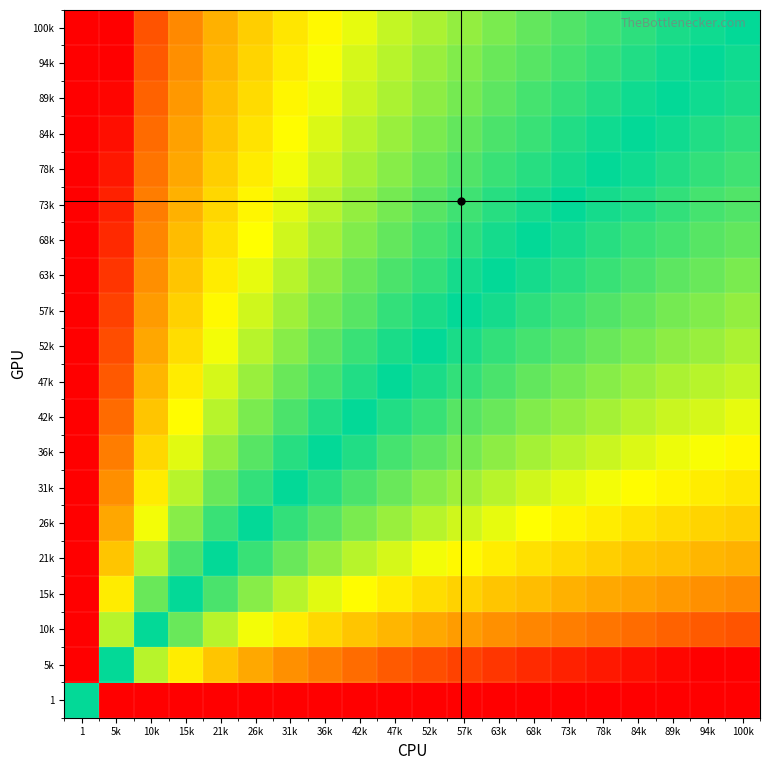

Reading left to right, list all the values displayed in this chart.

1: 1=0.0	5k=-10.5	10k=-11.3	15k=-11.8	21k=-12.2	26k=-12.5	31k=-12.7	36k=-12.9	42k=-13.0	47k=-13.2	52k=-13.3	57k=-13.4	63k=-13.5	68k=-13.6	73k=-13.7	78k=-13.8	84k=-13.9	89k=-14.0	94k=-14.0	100k=-14.1
5k: 1=10.5	5k=0.0	10k=-0.8	15k=-1.3	21k=-1.7	26k=-2.0	31k=-2.2	36k=-2.4	42k=-2.5	47k=-2.7	52k=-2.8	57k=-2.9	63k=-3.0	68k=-3.1	73k=-3.2	78k=-3.3	84k=-3.4	89k=-3.5	94k=-3.5	100k=-3.6
10k: 1=11.3	5k=0.8	10k=0.0	15k=-0.5	21k=-0.8	26k=-1.1	31k=-1.3	36k=-1.5	42k=-1.7	47k=-1.8	52k=-2.0	57k=-2.1	63k=-2.2	68k=-2.3	73k=-2.4	78k=-2.5	84k=-2.5	89k=-2.6	94k=-2.7	100k=-2.8
15k: 1=11.8	5k=1.3	10k=0.5	15k=0.0	21k=-0.4	26k=-0.6	31k=-0.8	36k=-1.0	42k=-1.2	47k=-1.3	52k=-1.5	57k=-1.6	63k=-1.7	68k=-1.8	73k=-1.9	78k=-2.0	84k=-2.0	89k=-2.1	94k=-2.2	100k=-2.3
21k: 1=12.2	5k=1.7	10k=0.8	15k=0.4	21k=0.0	26k=-0.3	31k=-0.5	36k=-0.7	42k=-0.8	47k=-1.0	52k=-1.1	57k=-1.2	63k=-1.3	68k=-1.4	73k=-1.5	78k=-1.6	84k=-1.7	89k=-1.8	94k=-1.8	100k=-1.9
26k: 1=12.5	5k=2.0	10k=1.1	15k=0.6	21k=0.3	26k=0.0	31k=-0.2	36k=-0.4	42k=-0.6	47k=-0.7	52k=-0.8	57k=-1.0	63k=-1.1	68k=-1.2	73k=-1.3	78k=-1.3	84k=-1.4	89k=-1.5	94k=-1.6	100k=-1.6
31k: 1=12.7	5k=2.2	10k=1.3	15k=0.8	21k=0.5	26k=0.2	31k=0.0	36k=-0.2	42k=-0.4	47k=-0.5	52k=-0.6	57k=-0.7	63k=-0.8	68k=-0.9	73k=-1.0	78k=-1.1	84k=-1.2	89k=-1.3	94k=-1.3	100k=-1.4
36k: 1=12.9	5k=2.4	10k=1.5	15k=1.0	21k=0.7	26k=0.4	31k=0.2	36k=0.0	42k=-0.2	47k=-0.3	52k=-0.4	57k=-0.6	63k=-0.7	68k=-0.8	73k=-0.8	78k=-0.9	84k=-1.0	89k=-1.1	94k=-1.2	100k=-1.2
42k: 1=13.0	5k=2.5	10k=1.7	15k=1.2	21k=0.8	26k=0.6	31k=0.4	36k=0.2	42k=0.0	47k=-0.1	52k=-0.3	57k=-0.4	63k=-0.5	68k=-0.6	73k=-0.7	78k=-0.8	84k=-0.8	89k=-0.9	94k=-1.0	100k=-1.1
47k: 1=13.2	5k=2.7	10k=1.8	15k=1.3	21k=1.0	26k=0.7	31k=0.5	36k=0.3	42k=0.1	47k=0.0	52k=-0.1	57k=-0.2	63k=-0.4	68k=-0.5	73k=-0.5	78k=-0.6	84k=-0.7	89k=-0.8	94k=-0.8	100k=-0.9
52k: 1=13.3	5k=2.8	10k=2.0	15k=1.5	21k=1.1	26k=0.8	31k=0.6	36k=0.4	42k=0.3	47k=0.1	52k=0.0	57k=-0.1	63k=-0.2	68k=-0.3	73k=-0.4	78k=-0.5	84k=-0.6	89k=-0.6	94k=-0.7	100k=-0.8
57k: 1=13.4	5k=2.9	10k=2.1	15k=1.6	21k=1.2	26k=1.0	31k=0.7	36k=0.6	42k=0.4	47k=0.2	52k=0.1	57k=0.0	63k=-0.1	68k=-0.2	73k=-0.3	78k=-0.4	84k=-0.5	89k=-0.5	94k=-0.6	100k=-0.7
63k: 1=13.5	5k=3.0	10k=2.2	15k=1.7	21k=1.3	26k=1.1	31k=0.8	36k=0.7	42k=0.5	47k=0.4	52k=0.2	57k=0.1	63k=0.0	68k=-0.1	73k=-0.2	78k=-0.3	84k=-0.4	89k=-0.4	94k=-0.5	100k=-0.6
68k: 1=13.6	5k=3.1	10k=2.3	15k=1.8	21k=1.4	26k=1.2	31k=0.9	36k=0.8	42k=0.6	47k=0.5	52k=0.3	57k=0.2	63k=0.1	68k=0.0	73k=-0.1	78k=-0.2	84k=-0.3	89k=-0.3	94k=-0.4	100k=-0.5
73k: 1=13.7	5k=3.2	10k=2.4	15k=1.9	21k=1.5	26k=1.3	31k=1.0	36k=0.8	42k=0.7	47k=0.5	52k=0.4	57k=0.3	63k=0.2	68k=0.1	73k=0.0	78k=-0.1	84k=-0.2	89k=-0.2	94k=-0.3	100k=-0.4
78k: 1=13.8	5k=3.3	10k=2.5	15k=2.0	21k=1.6	26k=1.3	31k=1.1	36k=0.9	42k=0.8	47k=0.6	52k=0.5	57k=0.4	63k=0.3	68k=0.2	73k=0.1	78k=0.0	84k=-0.1	89k=-0.2	94k=-0.2	100k=-0.3
84k: 1=13.9	5k=3.4	10k=2.5	15k=2.0	21k=1.7	26k=1.4	31k=1.2	36k=1.0	42k=0.8	47k=0.7	52k=0.6	57k=0.5	63k=0.4	68k=0.3	73k=0.2	78k=0.1	84k=0.0	89k=-0.1	94k=-0.1	100k=-0.2
89k: 1=14.0	5k=3.5	10k=2.6	15k=2.1	21k=1.8	26k=1.5	31k=1.3	36k=1.1	42k=0.9	47k=0.8	52k=0.6	57k=0.5	63k=0.4	68k=0.3	73k=0.2	78k=0.2	84k=0.1	89k=0.0	94k=-0.1	100k=-0.1
94k: 1=14.0	5k=3.5	10k=2.7	15k=2.2	21k=1.8	26k=1.6	31k=1.3	36k=1.2	42k=1.0	47k=0.8	52k=0.7	57k=0.6	63k=0.5	68k=0.4	73k=0.3	78k=0.2	84k=0.1	89k=0.1	94k=0.0	100k=-0.1
100k: 1=14.1	5k=3.6	10k=2.8	15k=2.3	21k=1.9	26k=1.6	31k=1.4	36k=1.2	42k=1.1	47k=0.9	52k=0.8	57k=0.7	63k=0.6	68k=0.5	73k=0.4	78k=0.3	84k=0.2	89k=0.1	94k=0.1	100k=0.0